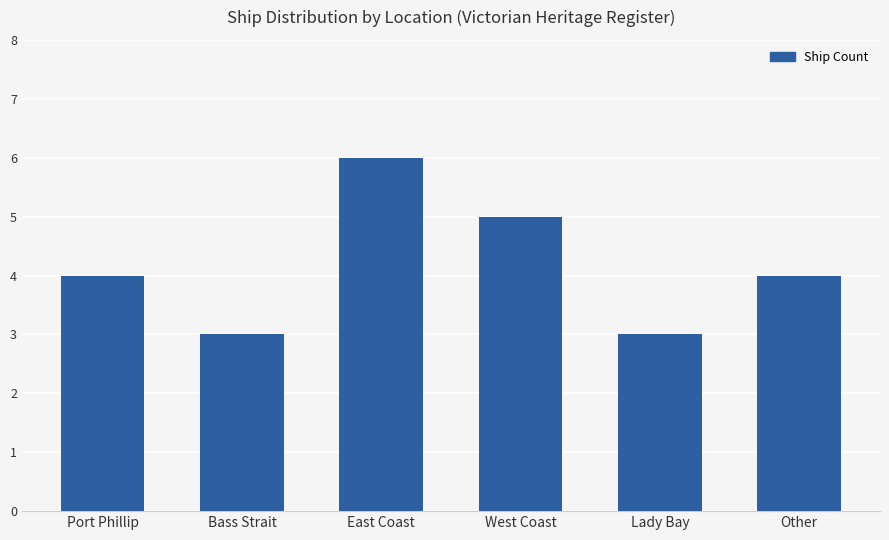

What is the label of the 6th bar from the right?

Port Phillip